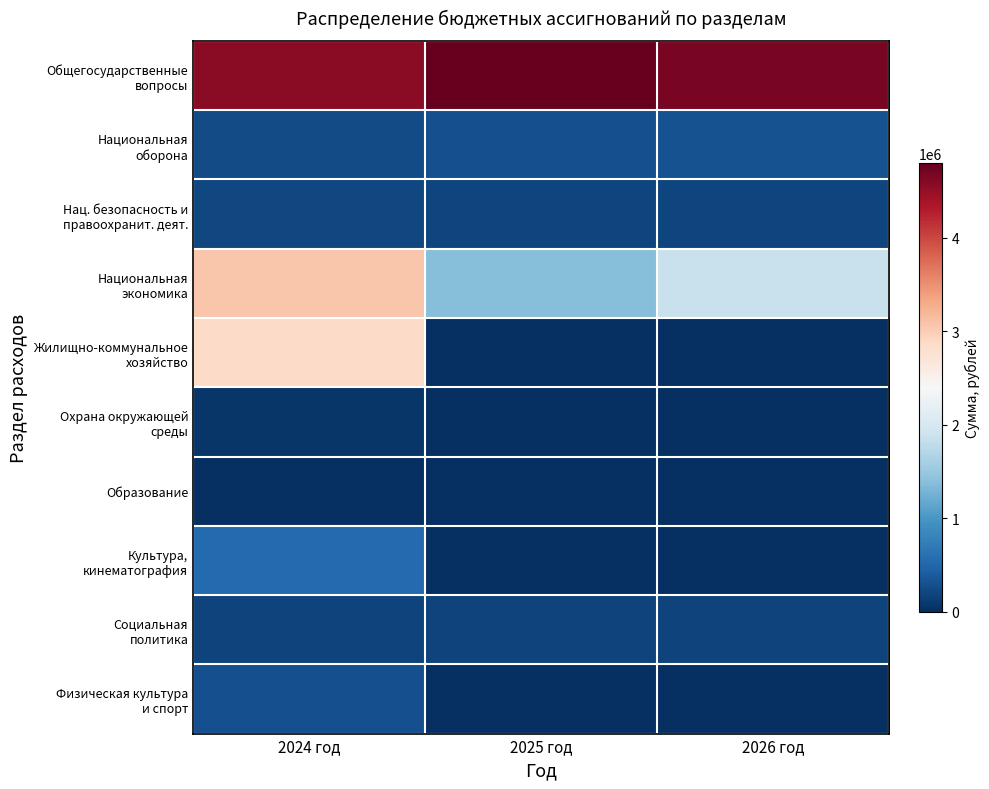

Rank the series at 2024 год from highest to lowest value.

Общегосударственные вопросы, Национальная экономика, Жилищно-коммунальное хозяйство, Культура, кинематография, Физическая культура и спорт, Национальная оборона, Нац. безопасность и правоохранит. деят., Социальная политика, Охрана окружающей среды, Образование